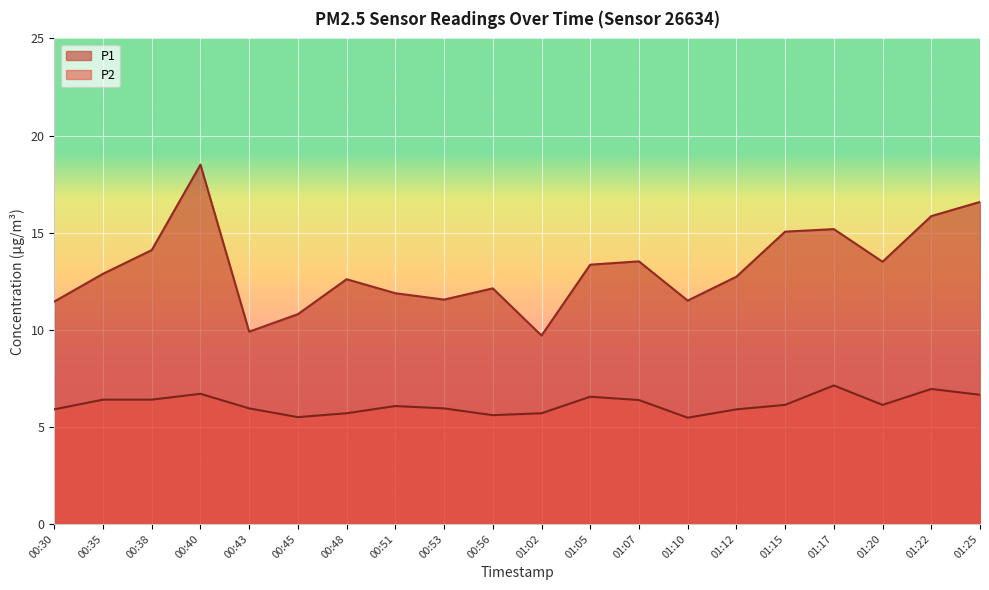

What is the label of the 6th point from the right?

01:12